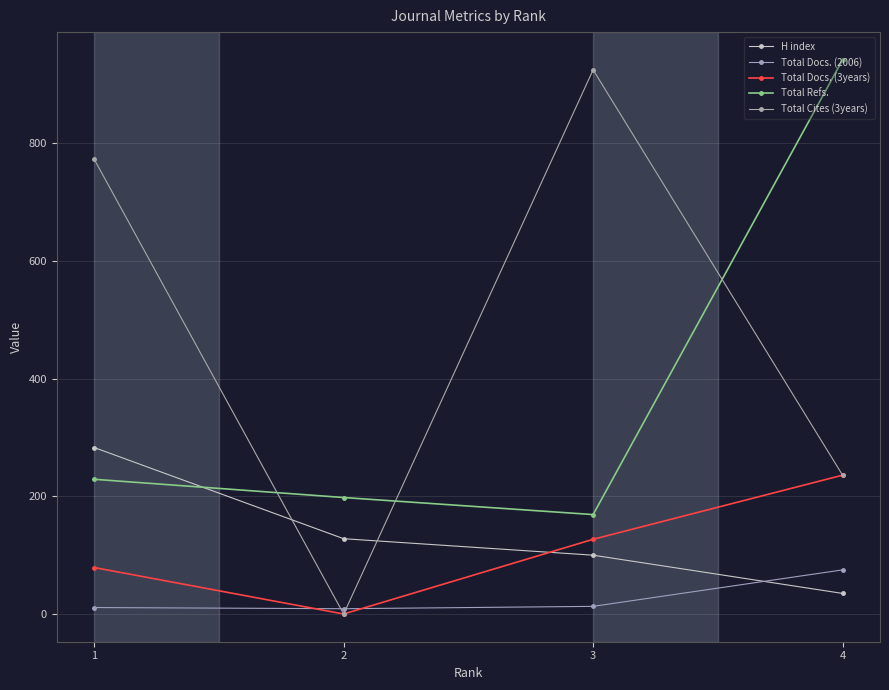

How many data points in Total Cites (3years) are less than 773?

2